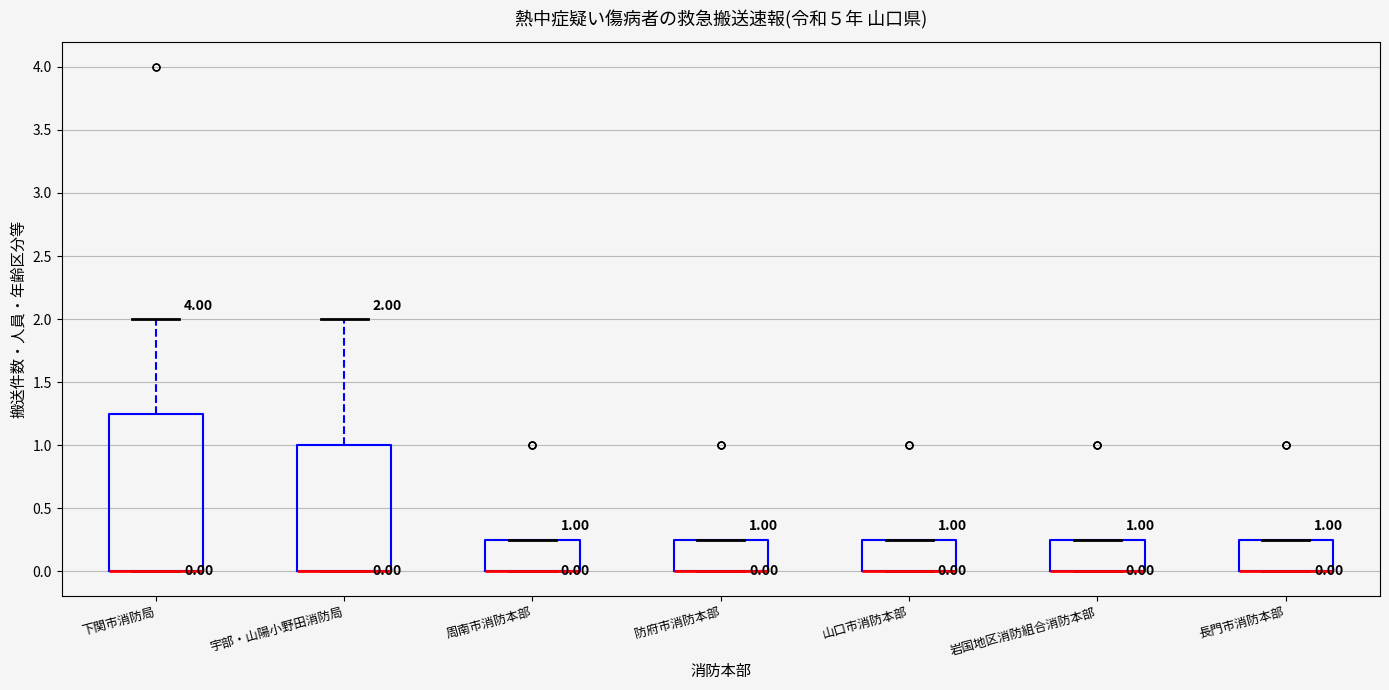

Comparing the boxes themselves (not the whiskers), which one is the tallest?

下関市消防局